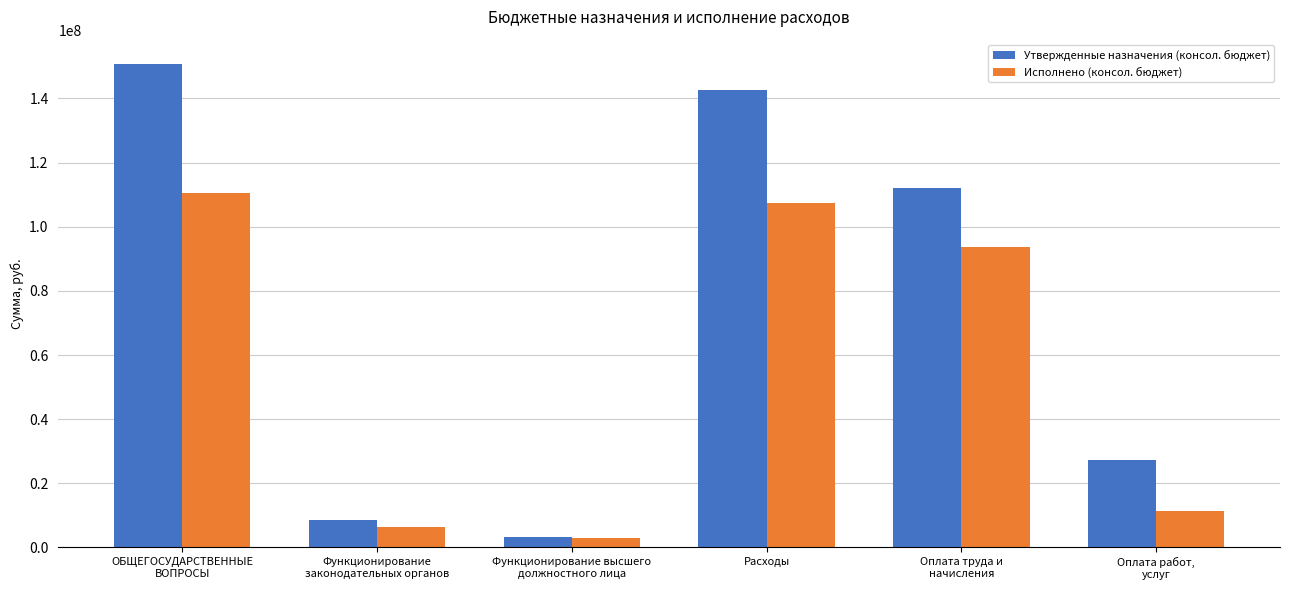

At which label is Исполнено (консол. бюджет) closest to 56854125?

Оплата труда и
начисления